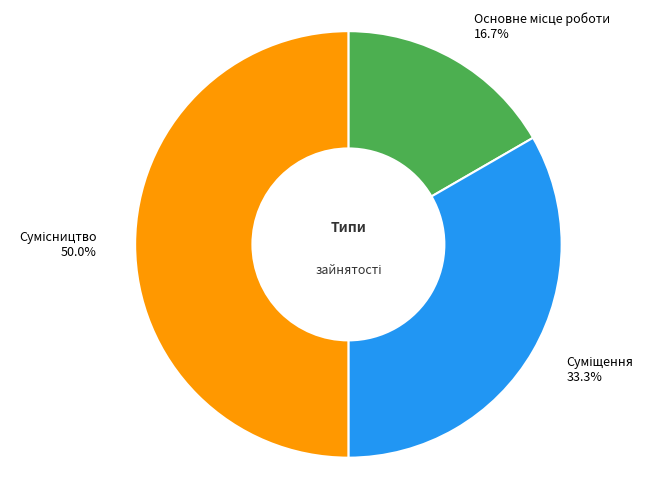

Between Основне місце роботи and Суміщення, which is larger?

Суміщення